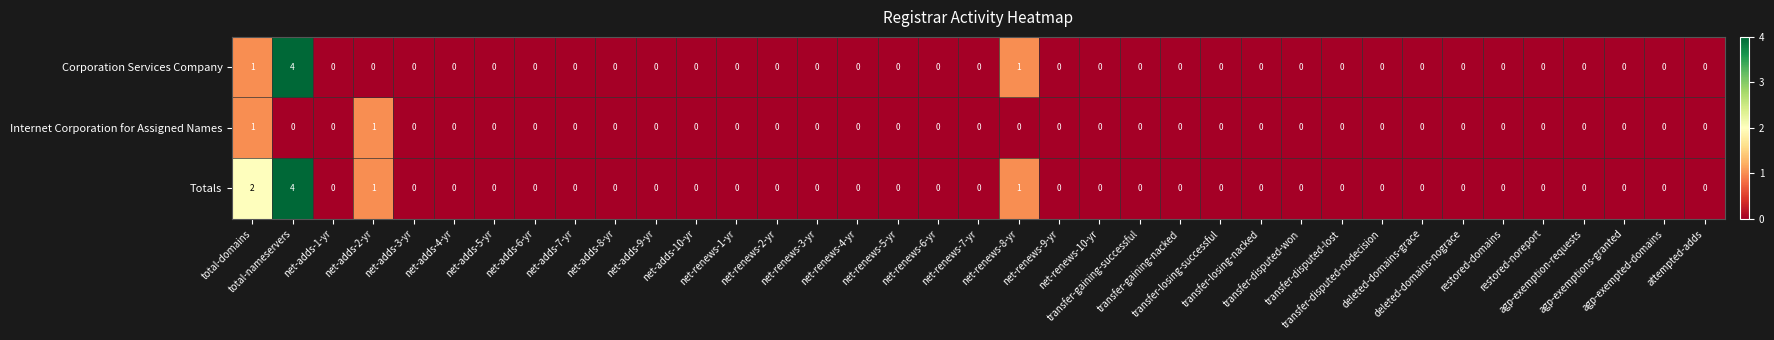

What is the greatest value displayed?

4